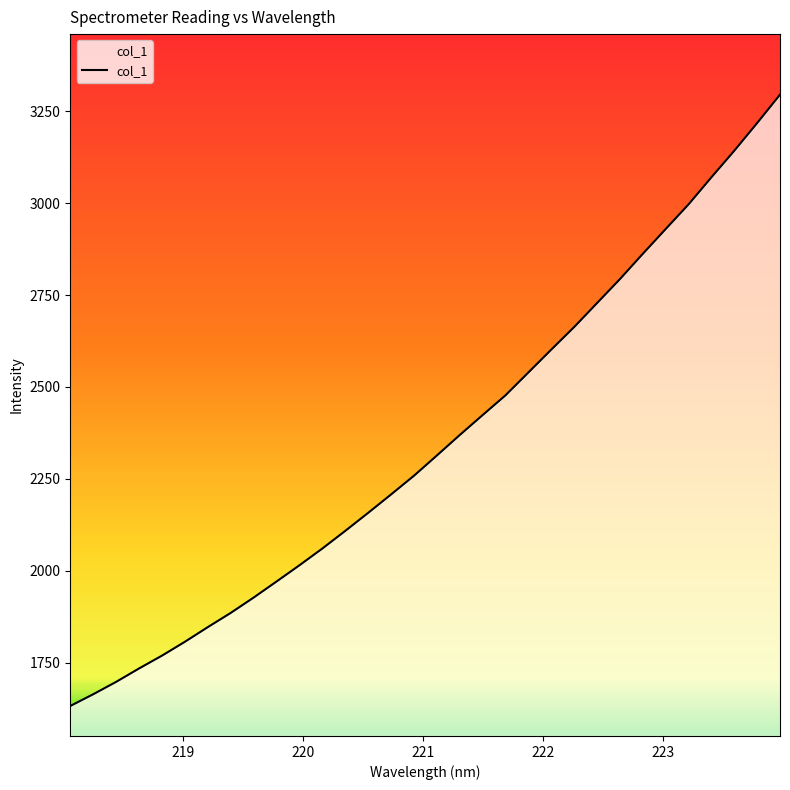

What is the difference between the maximum and minimum values?

1662.9